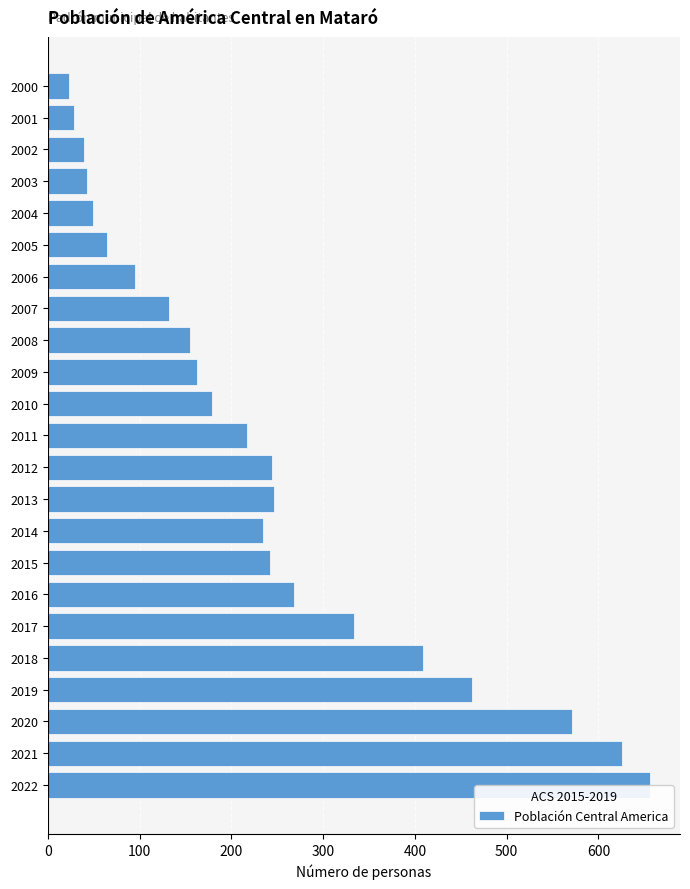

What is the maximum value shown in the chart?

656